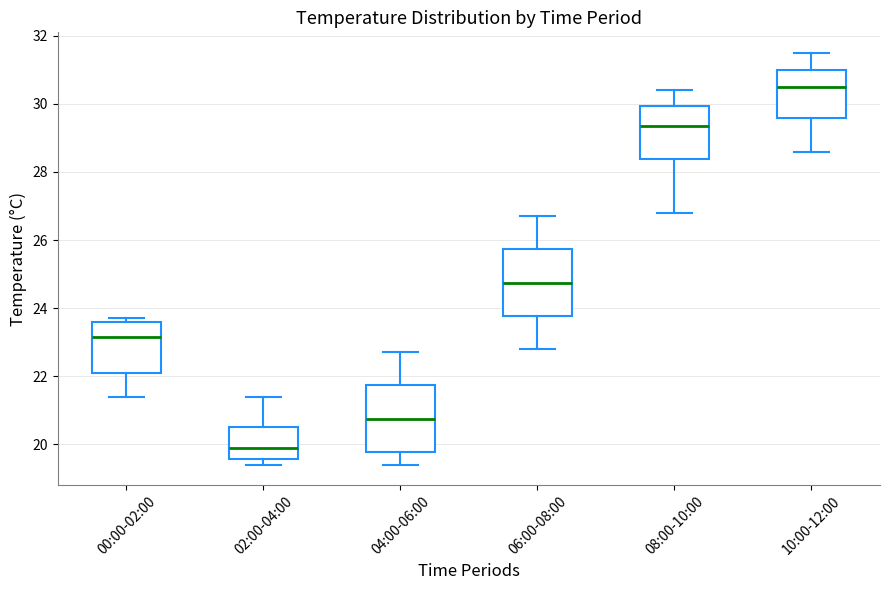

Reading left to right, transcribe this box plot: for each box, give where its median line is, the range the box spans, and where its two whiskers end, as read against the y-axis. The values are not printed on the chart, so give them approximately, as read against the axis.

00:00-02:00: median 23.2, box 22.2 to 23.6, whiskers 21.4 to 23.8
02:00-04:00: median 20.0, box 19.6 to 20.6, whiskers 19.4 to 21.4
04:00-06:00: median 20.8, box 19.8 to 21.8, whiskers 19.4 to 22.8
06:00-08:00: median 24.8, box 23.8 to 25.8, whiskers 22.8 to 26.8
08:00-10:00: median 29.4, box 28.4 to 30.0, whiskers 26.8 to 30.4
10:00-12:00: median 30.6, box 29.6 to 31.0, whiskers 28.6 to 31.6